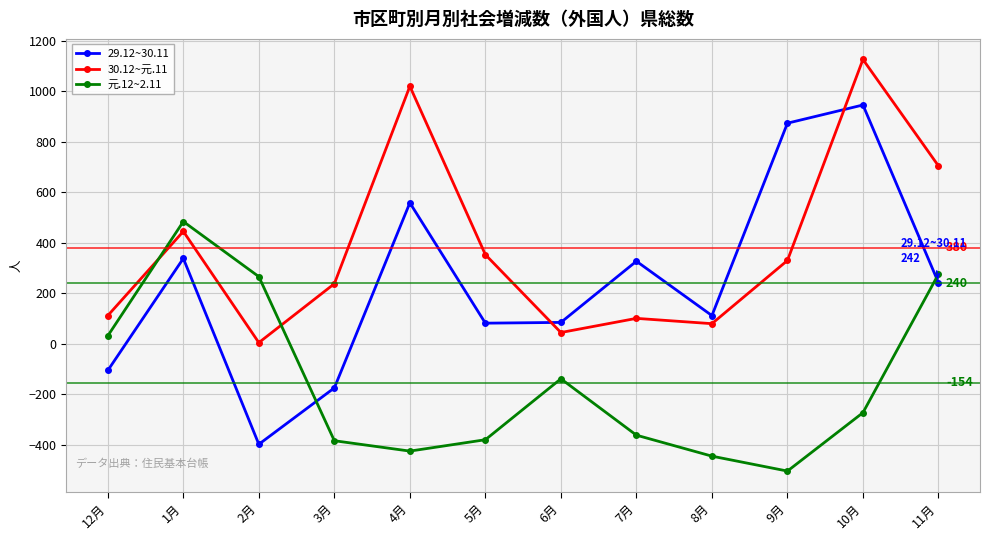

Where does the 元.12~2.11 series first go above -272?

12月